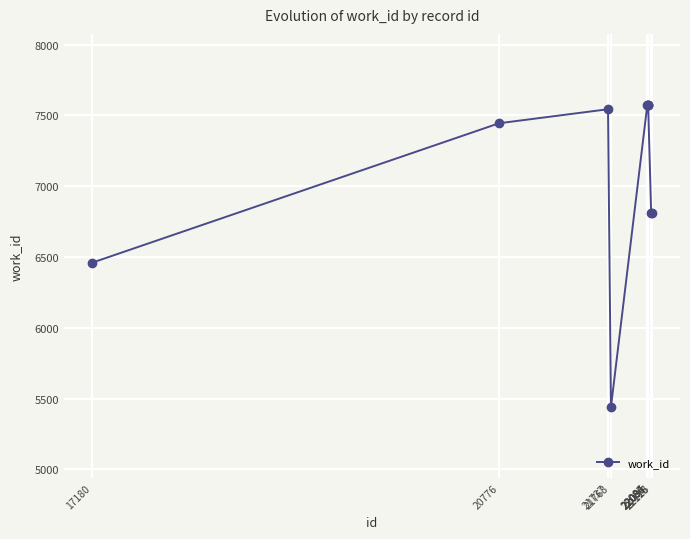

What is the average value?

7081